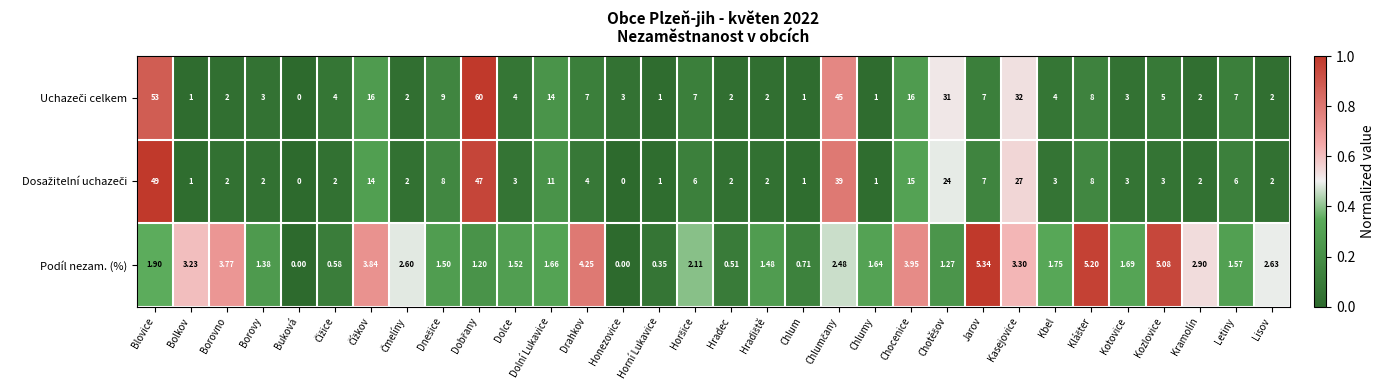

Count the number of data series in this chart.

3